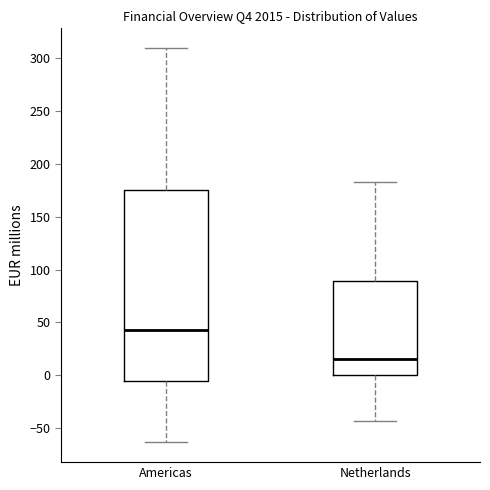

Where is the upper edge of the box for Americas on the y-axis? The values are not printed on the chart, so give them approximately, as read against the axis.

175